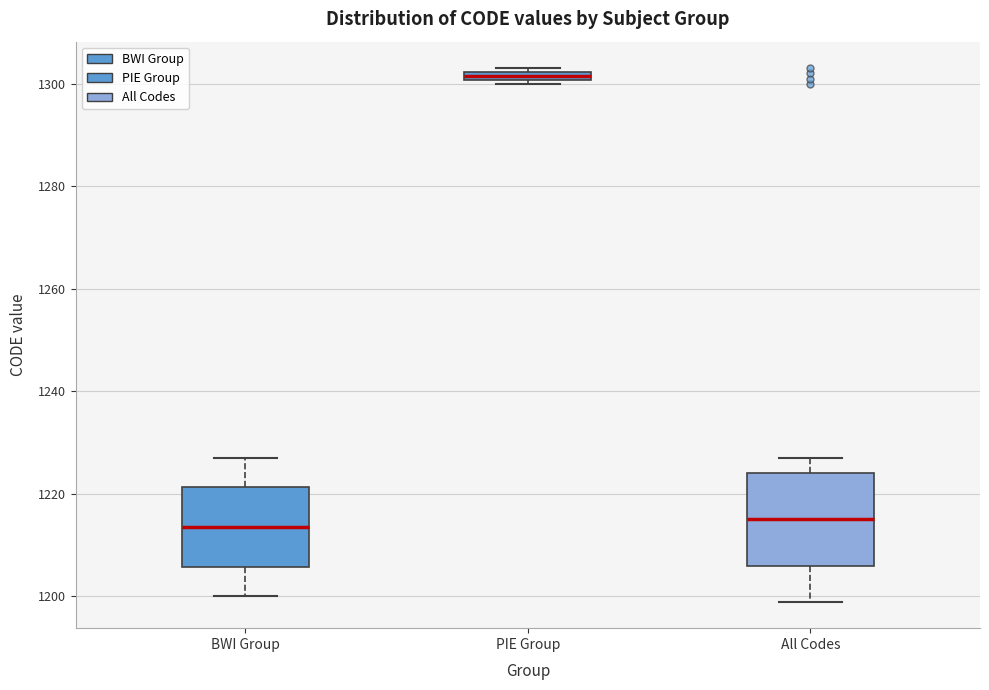

Where is the lower edge of the box for PIE Group on the y-axis? The values are not printed on the chart, so give them approximately, as read against the axis.

1300